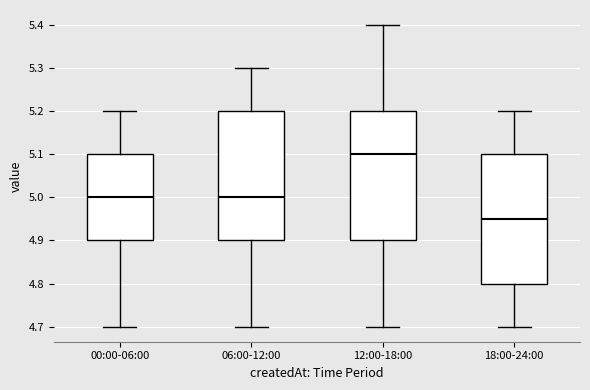

Which box's median line is the lowest?

18:00-24:00